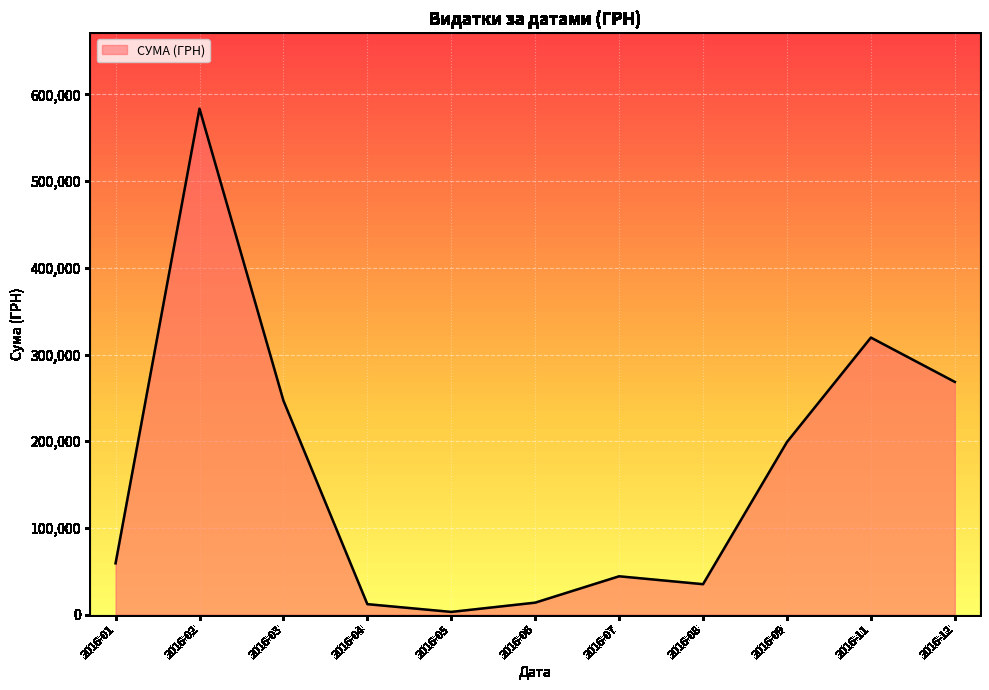

Where is the first local minimum?

2016-05